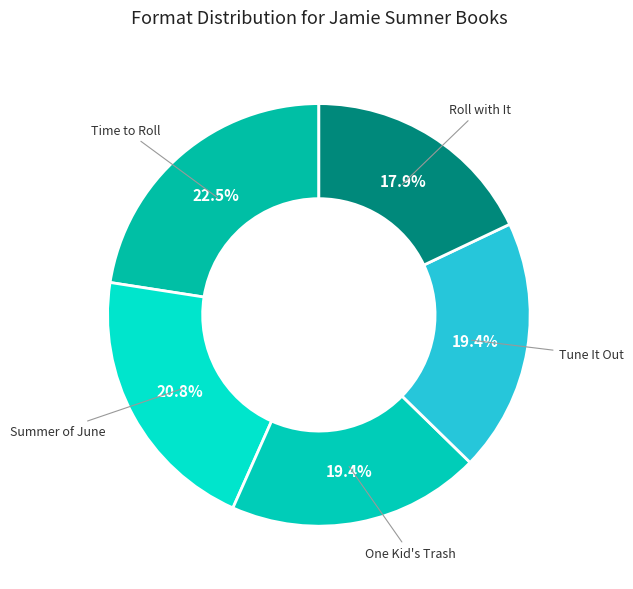

Is there a majority slice in this chart?

No